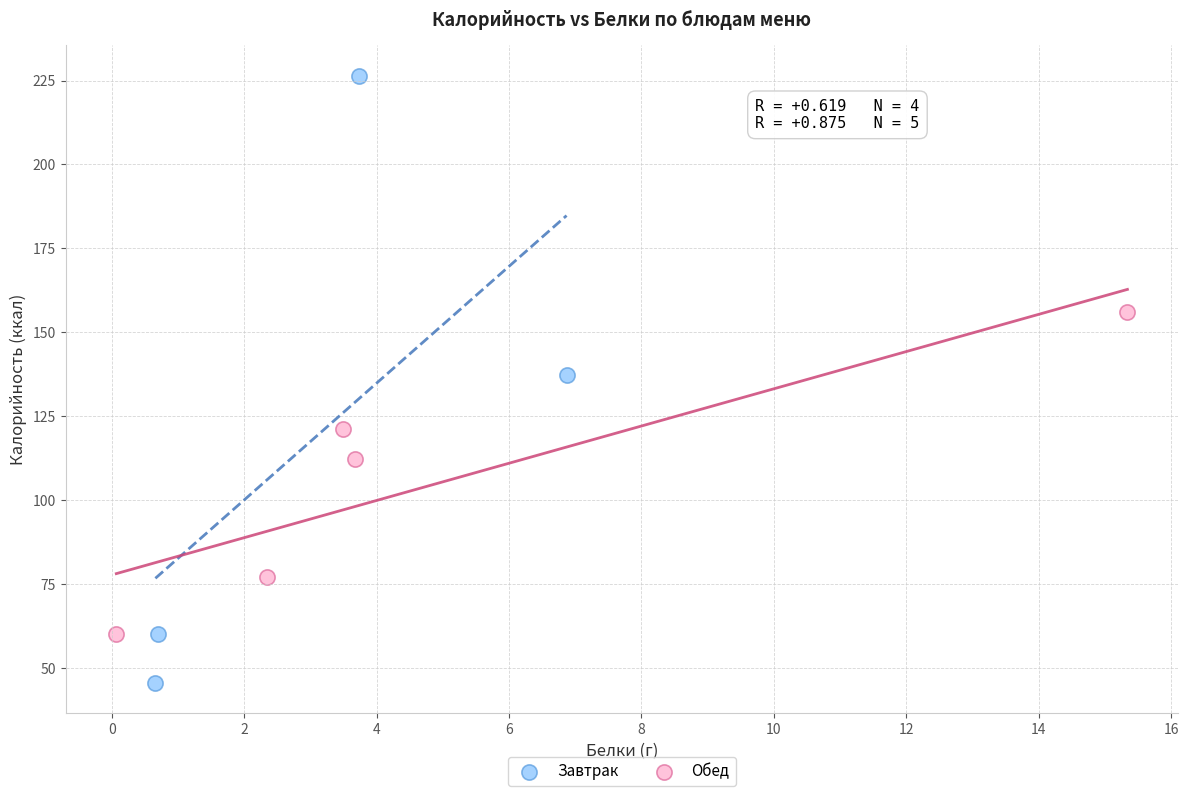

Which series reaches the minimum Y coordinate?

Завтрак